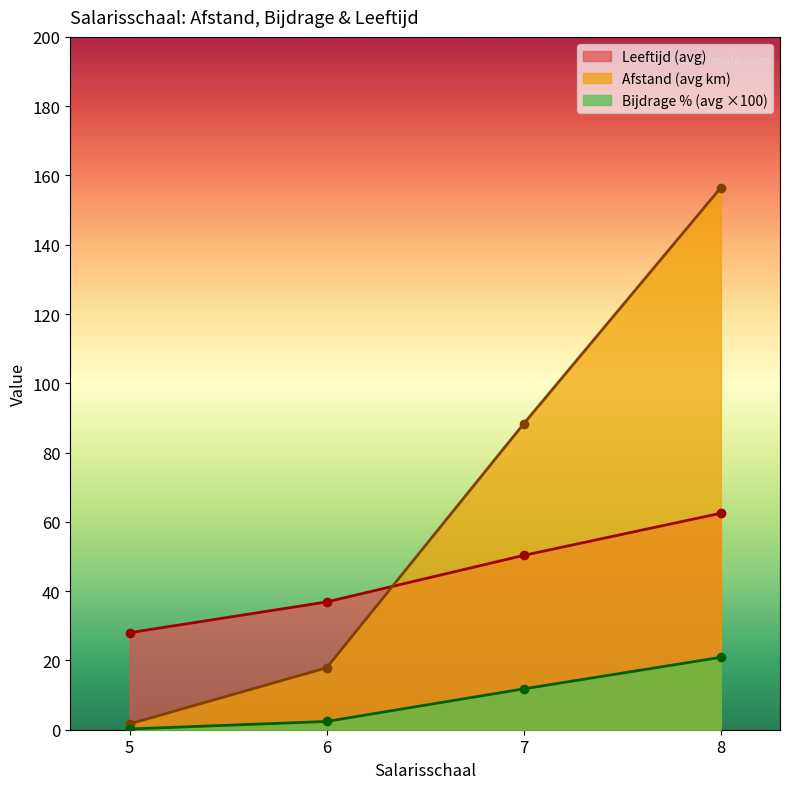

How many data points does each series have?

4